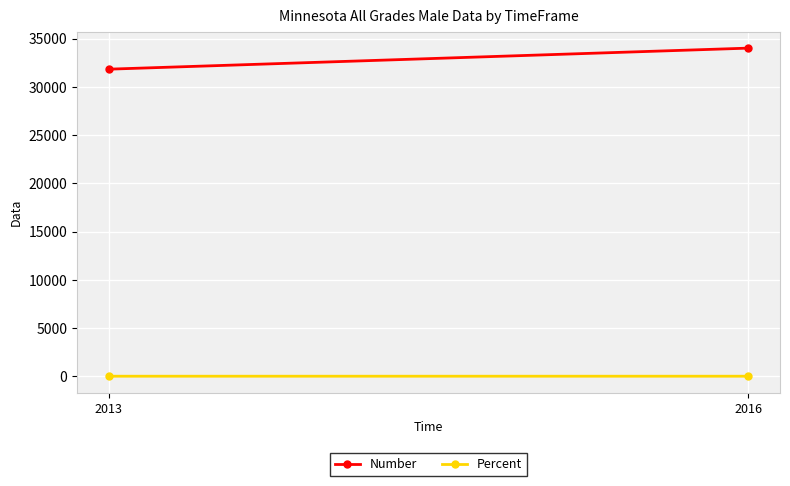

What is the smallest value displayed?

0.8